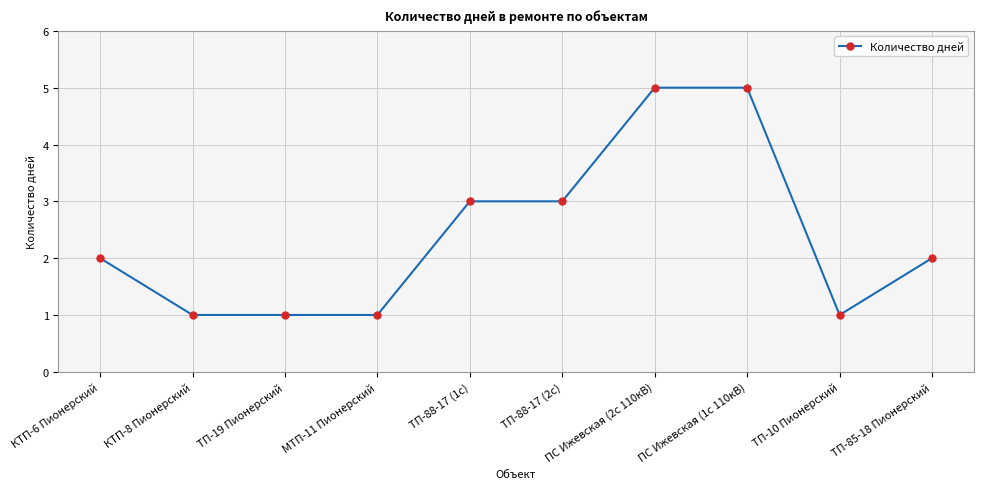

Which has a higher value, ТП-85-18 Пионерский or ТП-10 Пионерский?

ТП-85-18 Пионерский